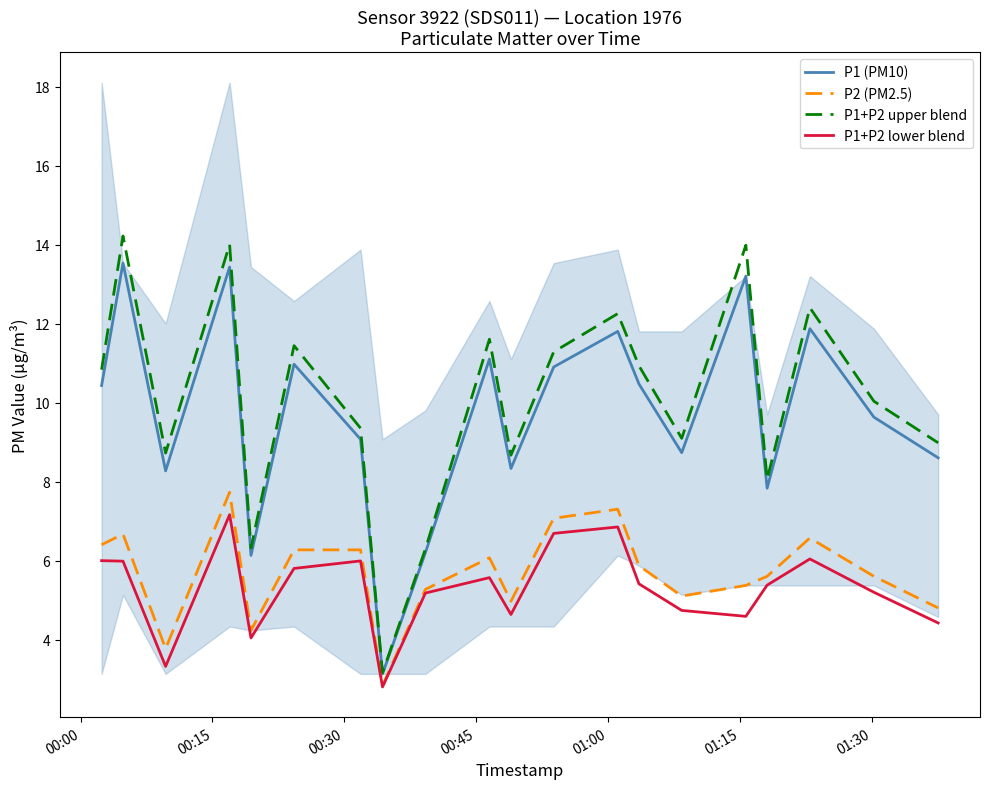

True or false: P1+P2 lower blend and P1+P2 upper blend intersect in this chart.

False